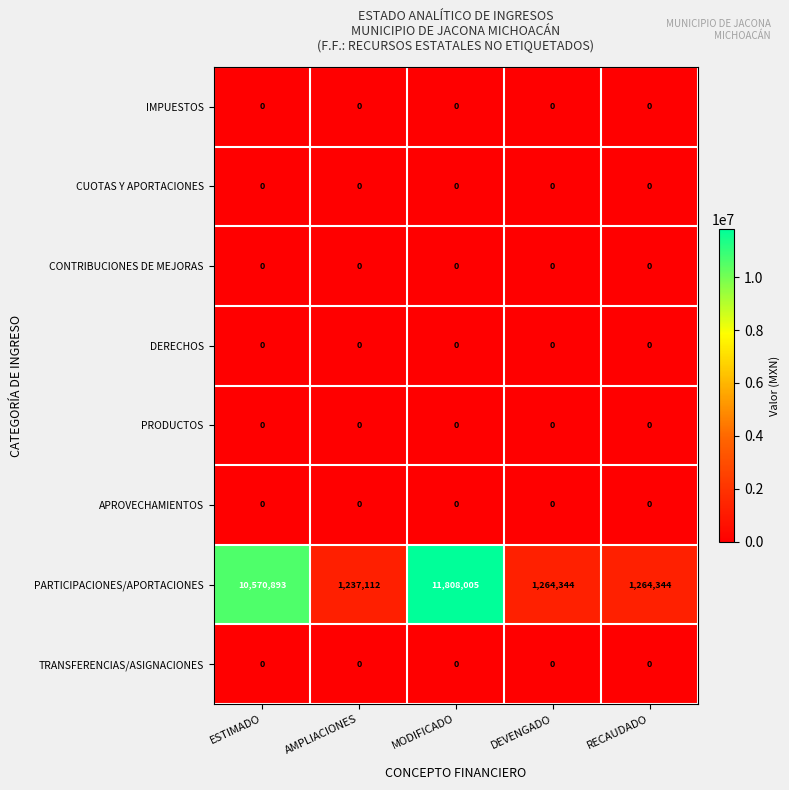

Between AMPLIACIONES and RECAUDADO, which series saw the biggest shift?

PARTICIPACIONES/APORTACIONES